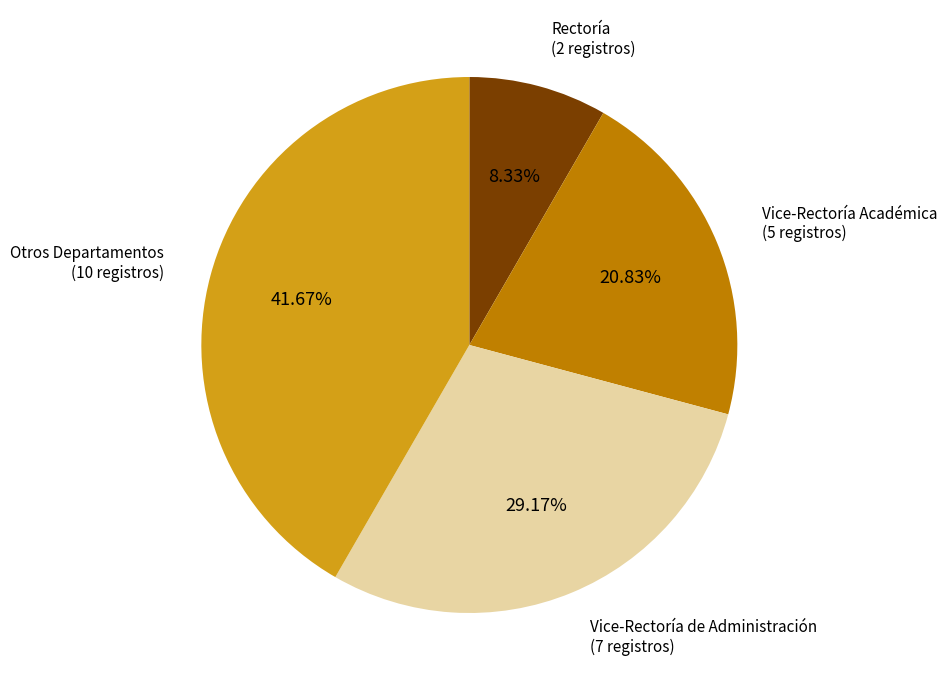

Is there any slice that represents more than half of the pie?

No